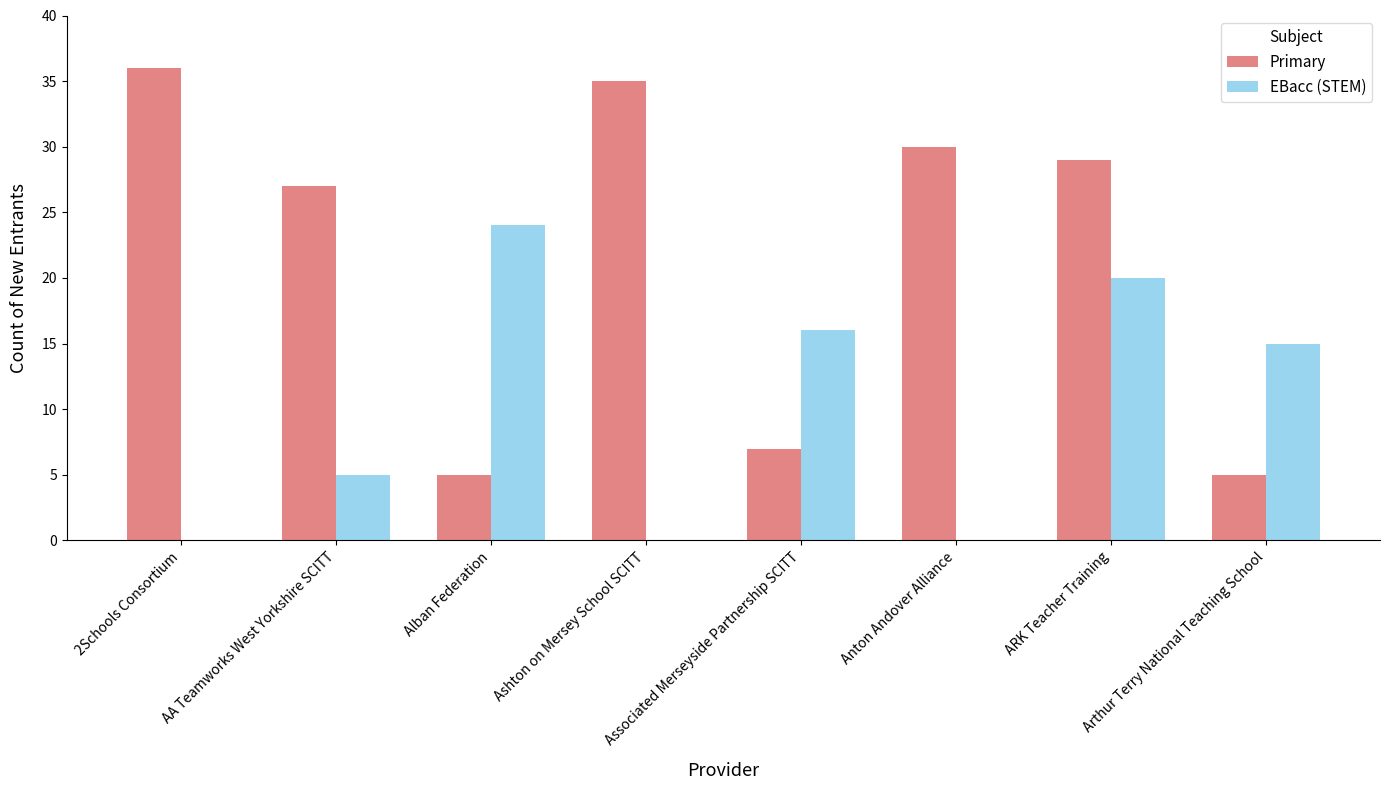

Which category has the highest value in the Primary series?

2Schools Consortium